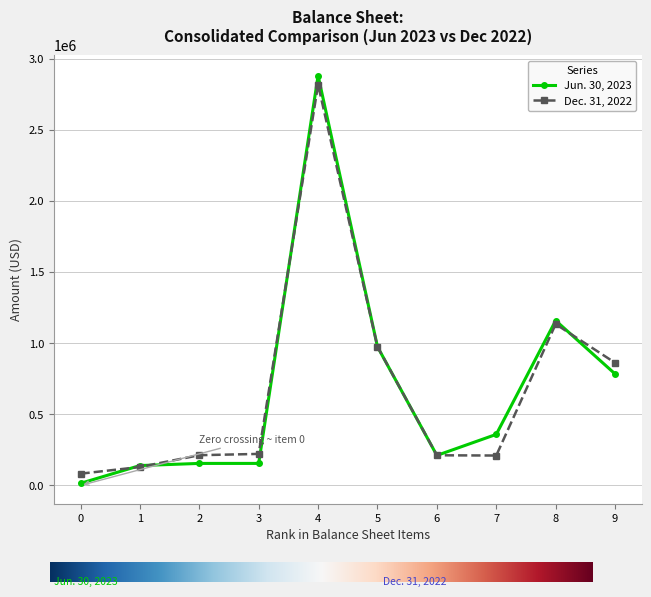

What is the sum of all Dec. 31, 2022 values?

6859426